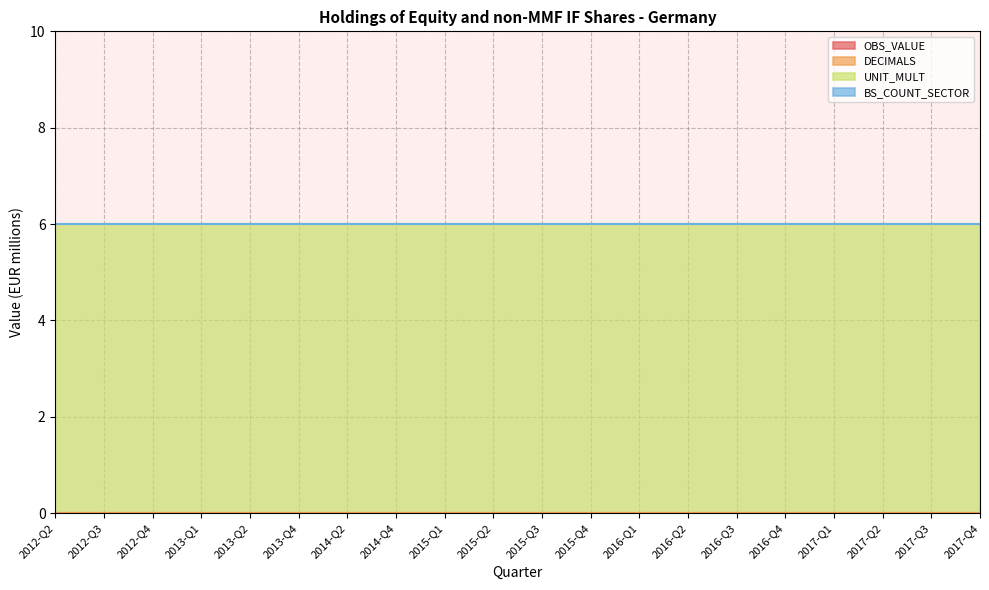

Which series changed the most between 2014-Q2 and 2015-Q1?

OBS_VALUE